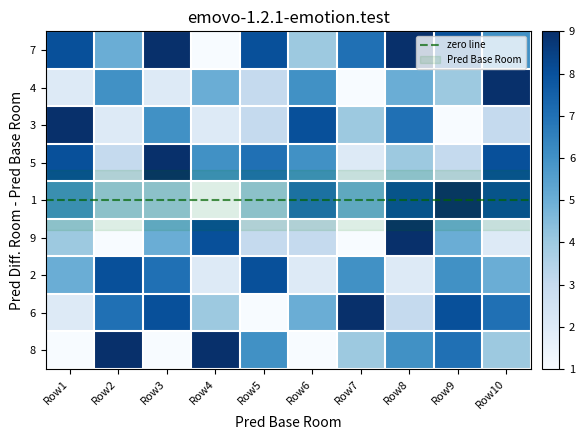

How many 8 values are between 1 and 7?

8